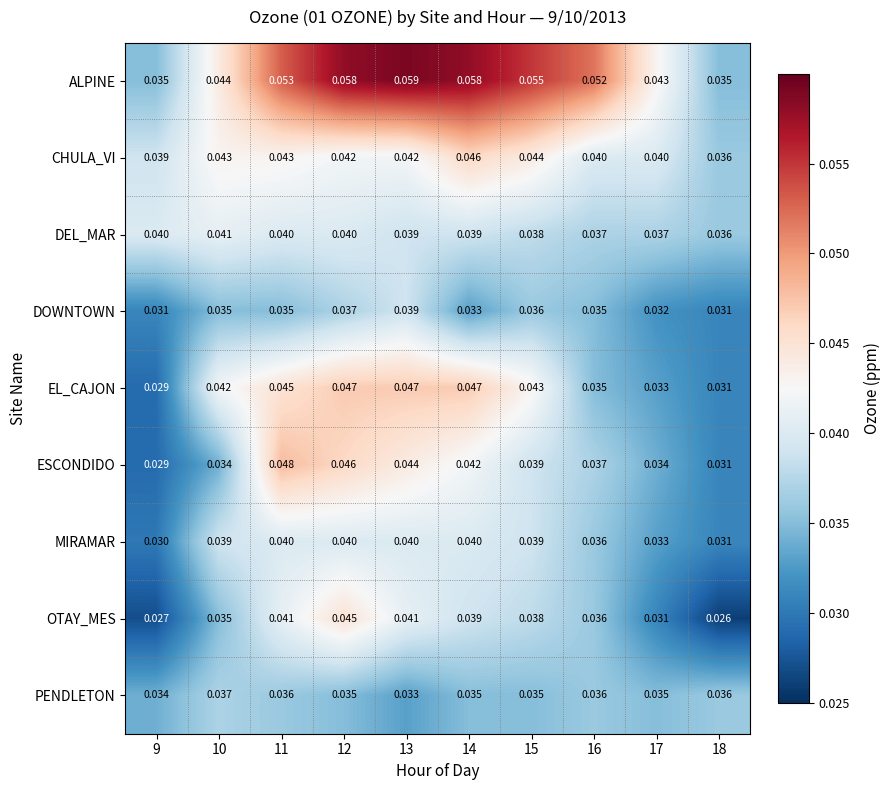

Which series has the largest range (max minus min)?

ALPINE